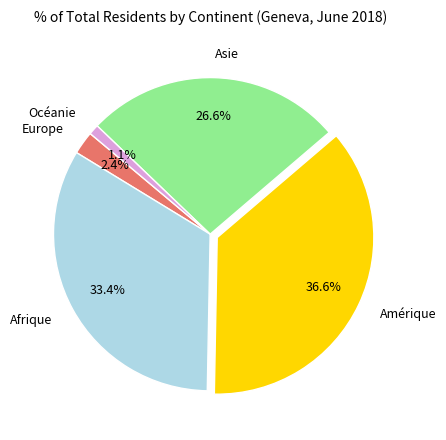

To the nearest percent, what is the difference between the largest and smallest slice percentages?

35%